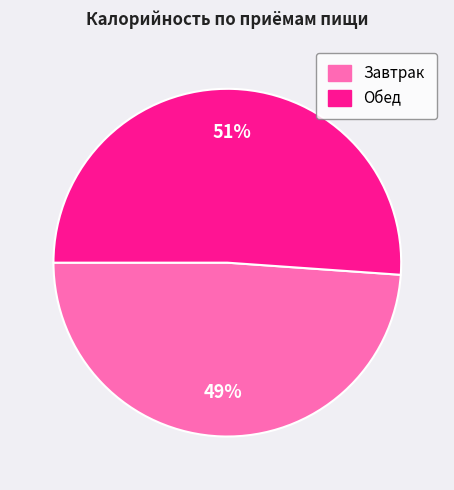

Is Обед the majority of the pie?

Yes